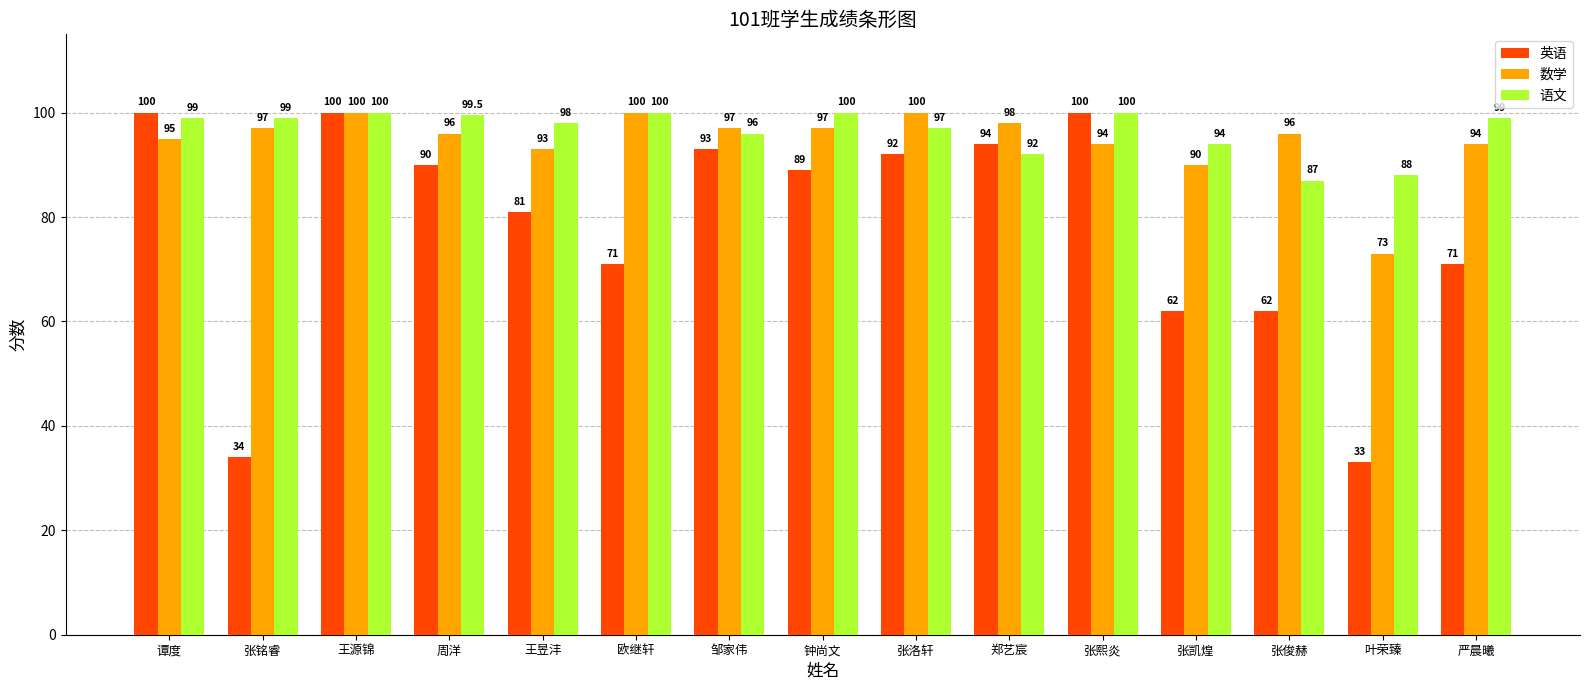

What is the label of the 4th bar from the right?

张凯煌